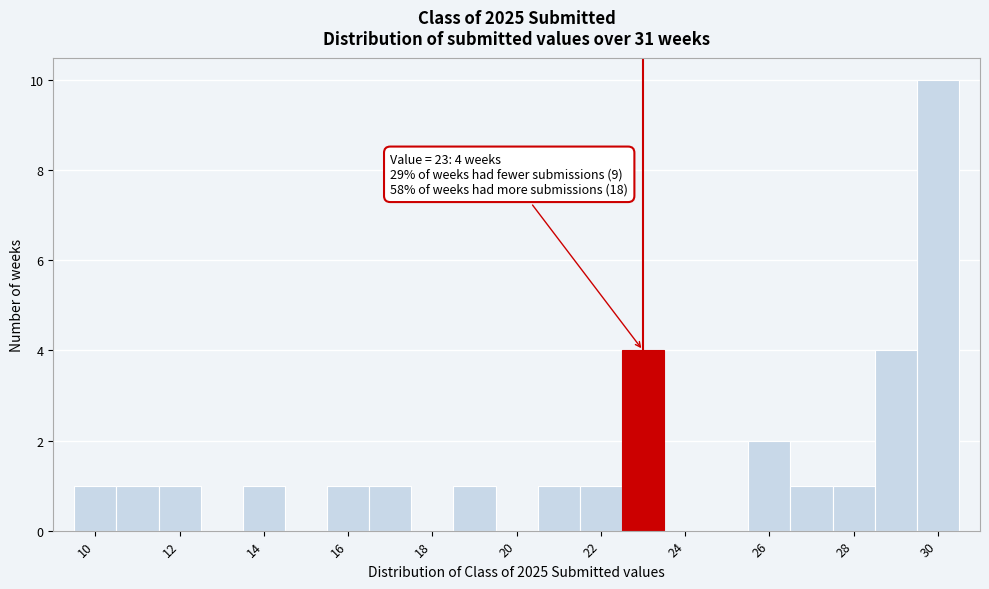

Over which range of the x-axis is the bar tallest?

29.5 to 30.5